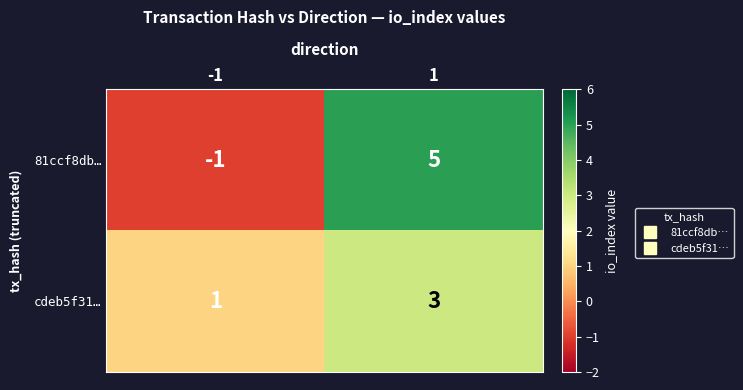

List the series in order of their peak value, lowest first.

cdeb5f31…, 81ccf8db…